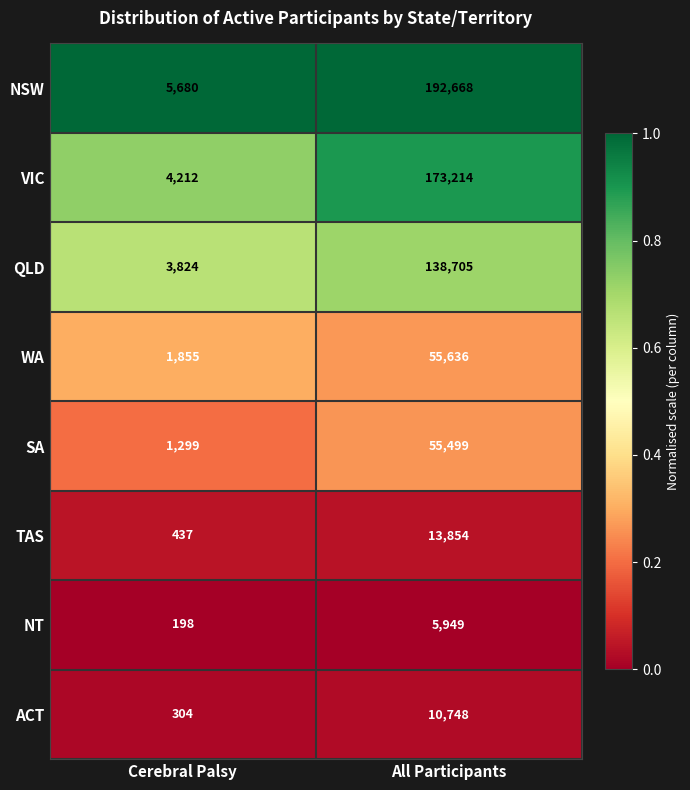

Reading left to right, what are all the values shown in this chart?

NSW: 5680	192668
VIC: 4212	173214
QLD: 3824	138705
WA: 1855	55636
SA: 1299	55499
TAS: 437	13854
NT: 198	5949
ACT: 304	10748